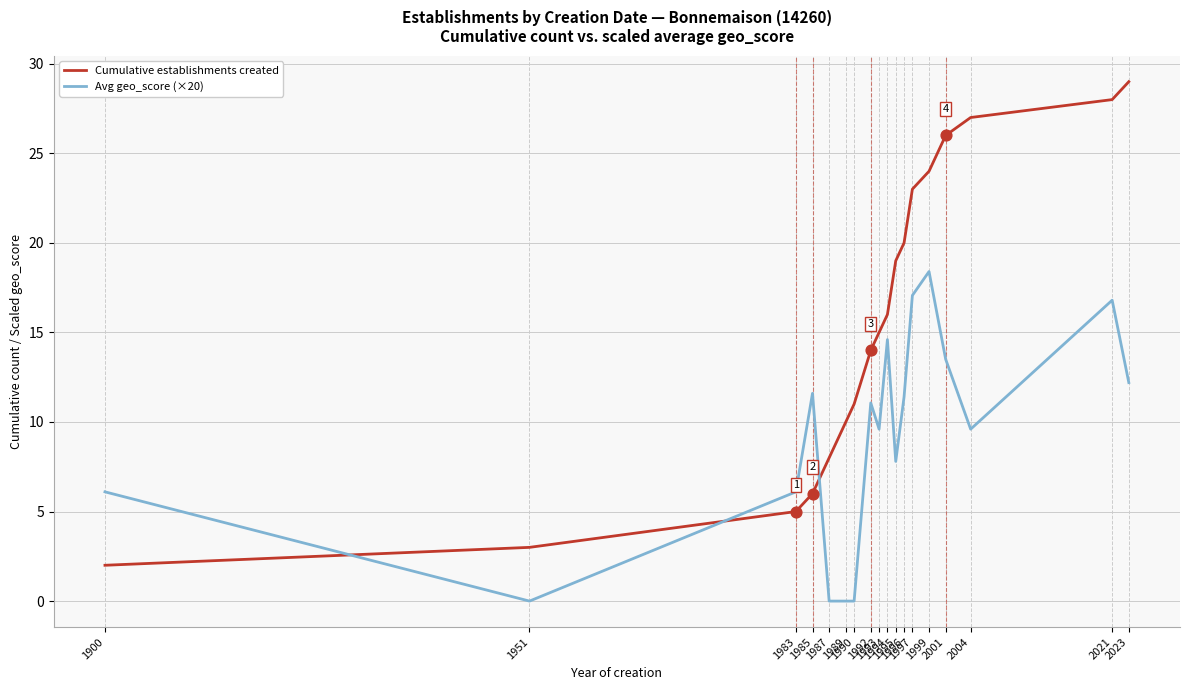

Is the value of Cumulative establishments created at 1996 greater than the value of Avg geo_score (×20) at 1995?

Yes